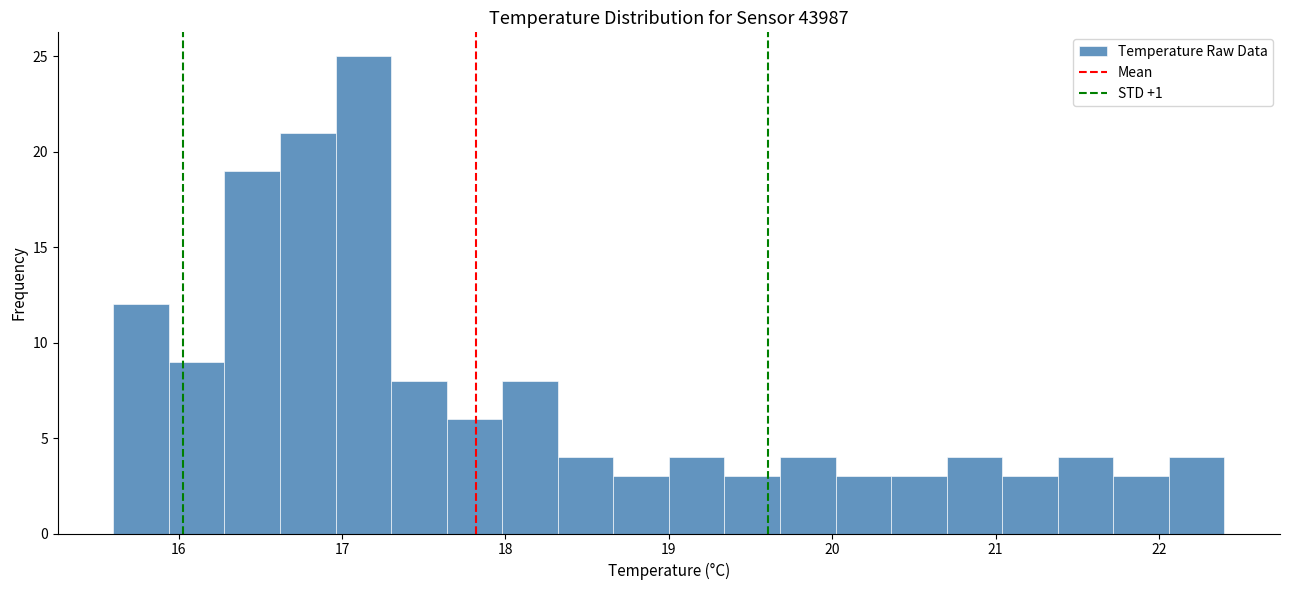

Read against the x-axis, roughly where is the centre of the tallest bar?

17.1